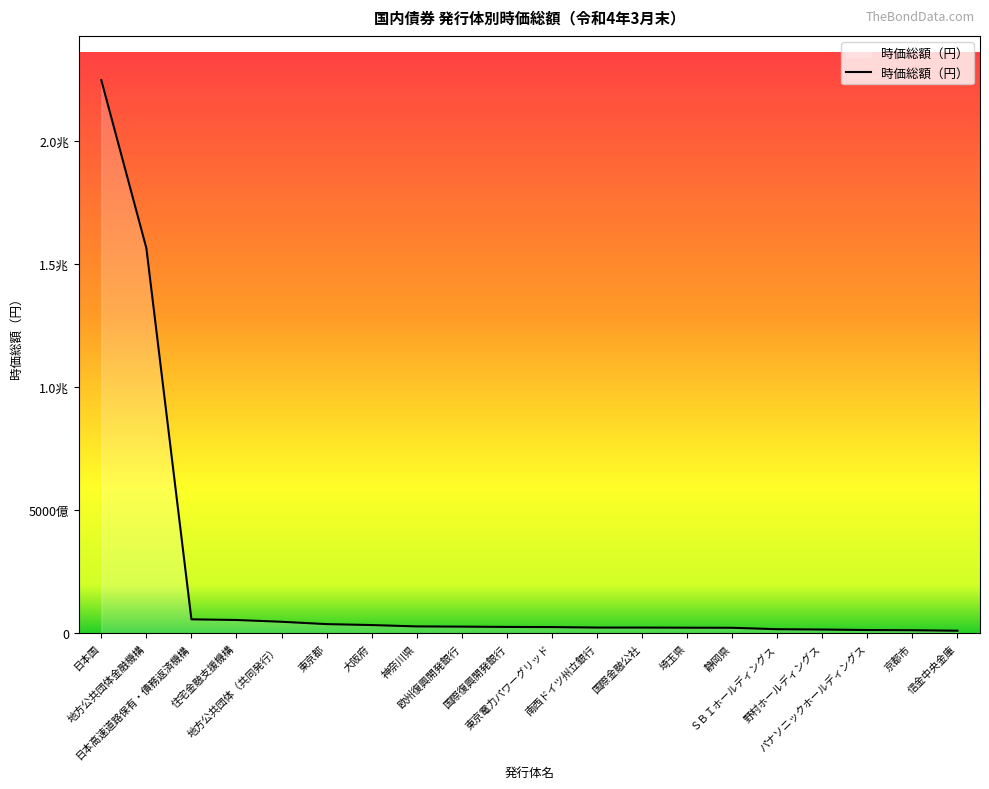

How many data points are less than 26287132711?

10